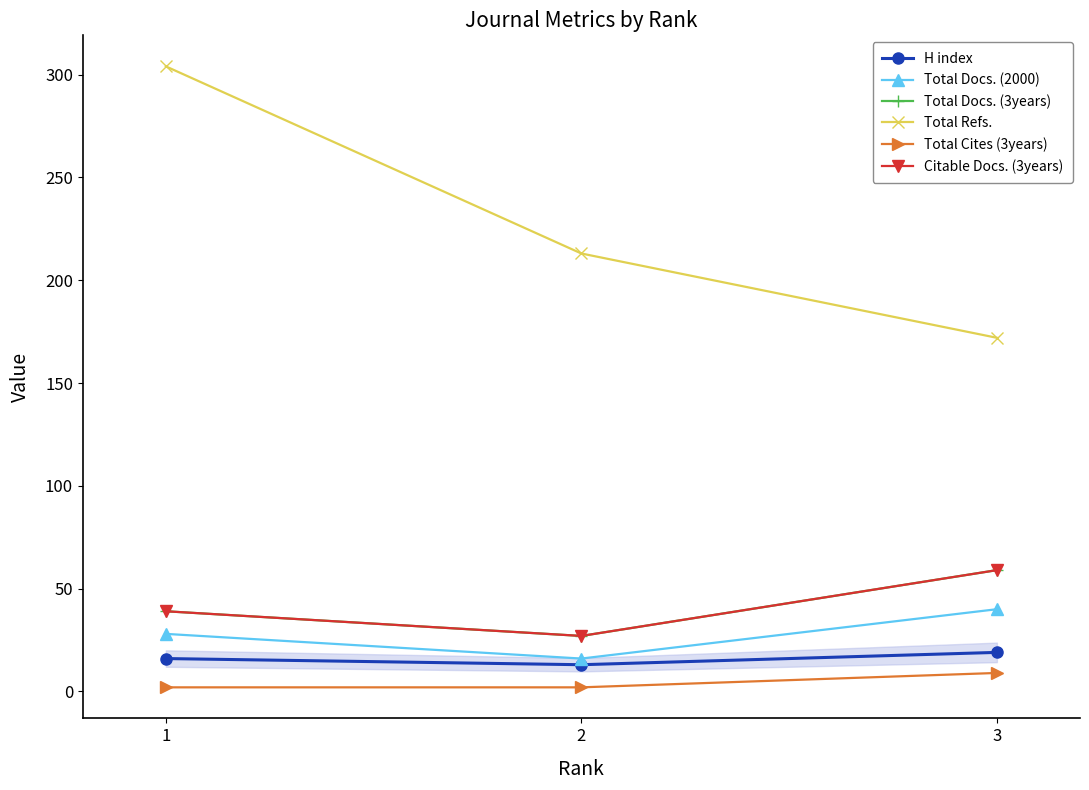

How many lines are shown in the chart?

6